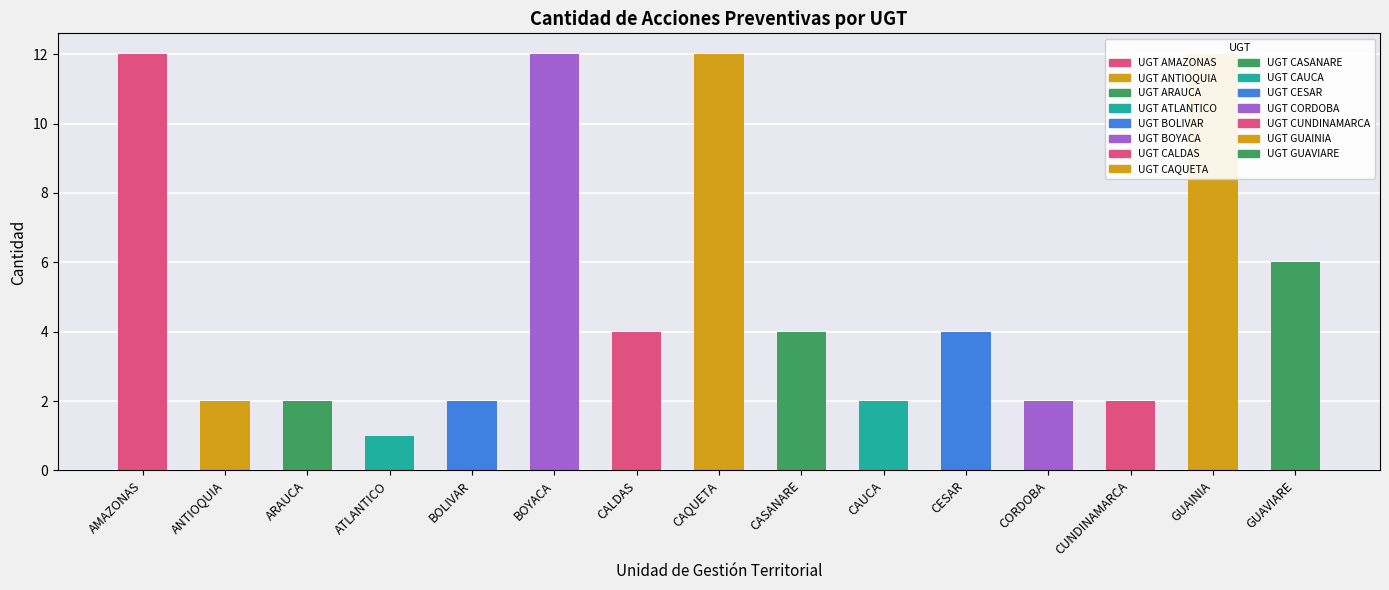

Approximately how many times larger is the value at ANTIOQUIA compared to AMAZONAS?

0.2